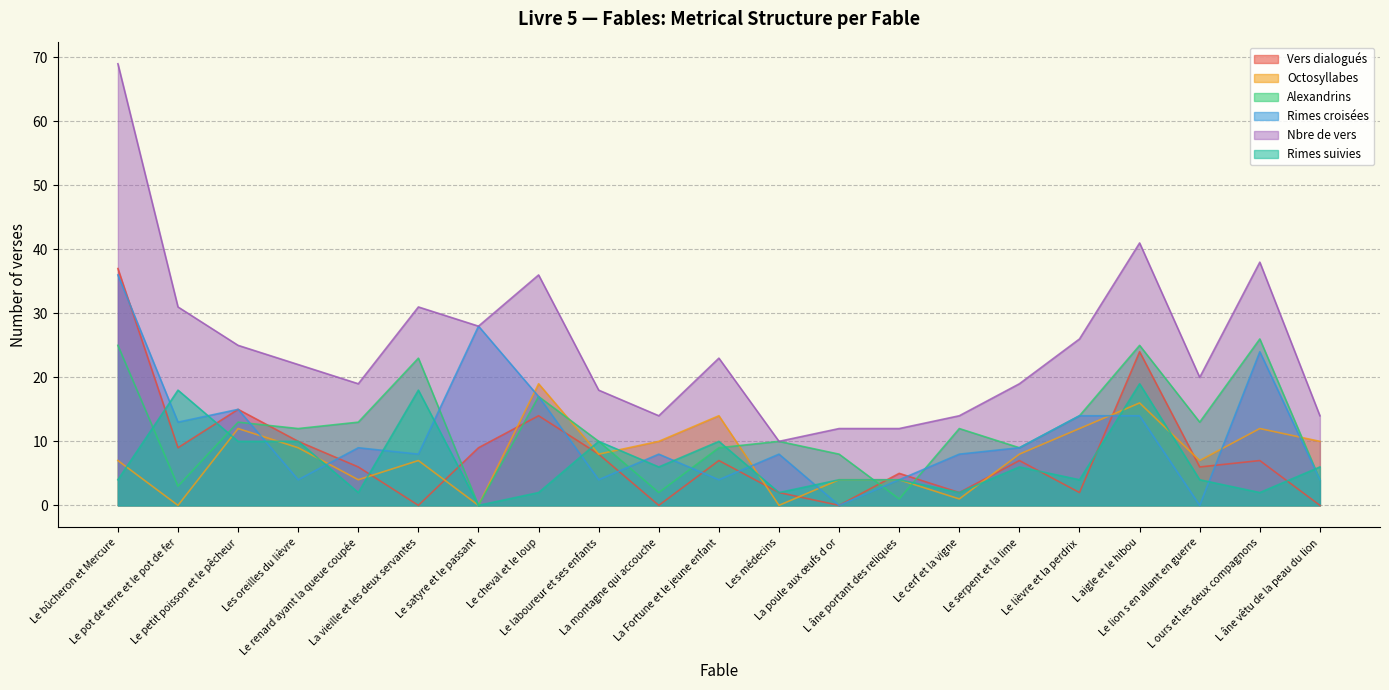

List the labels in order of Rimes croisées value, largest first.

Le bûcheron et Mercure, Le satyre et le passant, L ours et les deux compagnons, Le cheval et le loup, Le petit poisson et le pêcheur, Le lièvre et la perdrix, L aigle et le hibou, Le pot de terre et le pot de fer, Le renard ayant la queue coupée, Le serpent et la lime, La vieille et les deux servantes, La montagne qui accouche, Les médecins, Le cerf et la vigne, Les oreilles du lièvre, Le laboureur et ses enfants, La Fortune et le jeune enfant, L âne portant des reliques, L âne vêtu de la peau du lion, La poule aux œufs d or, Le lion s en allant en guerre